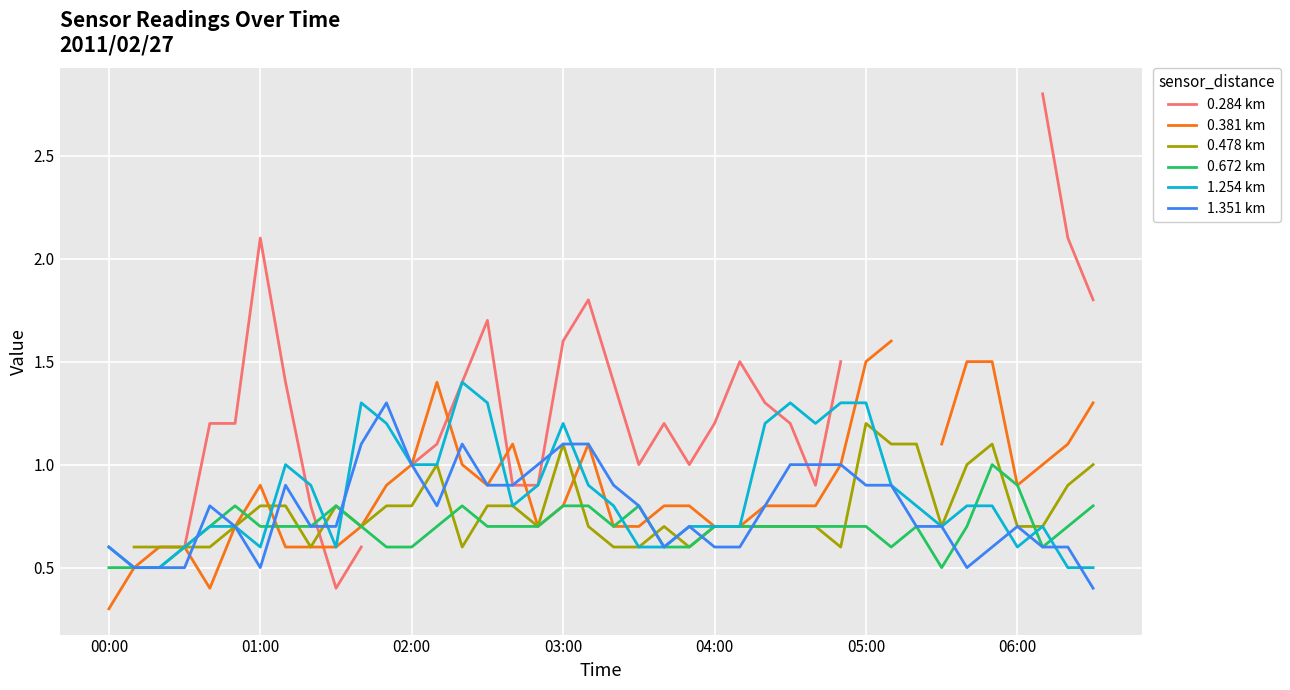

Is it true that 1.351 km equals 0.6 at 00:00?

True